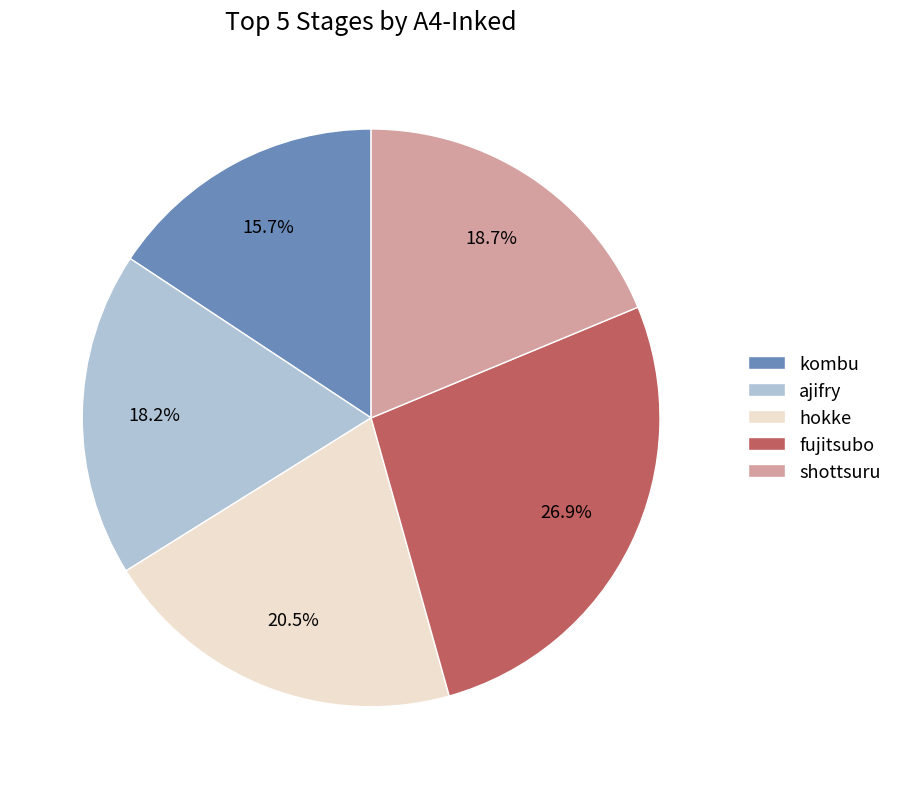

Rank the categories by value from lowest to highest.

kombu, ajifry, shottsuru, hokke, fujitsubo